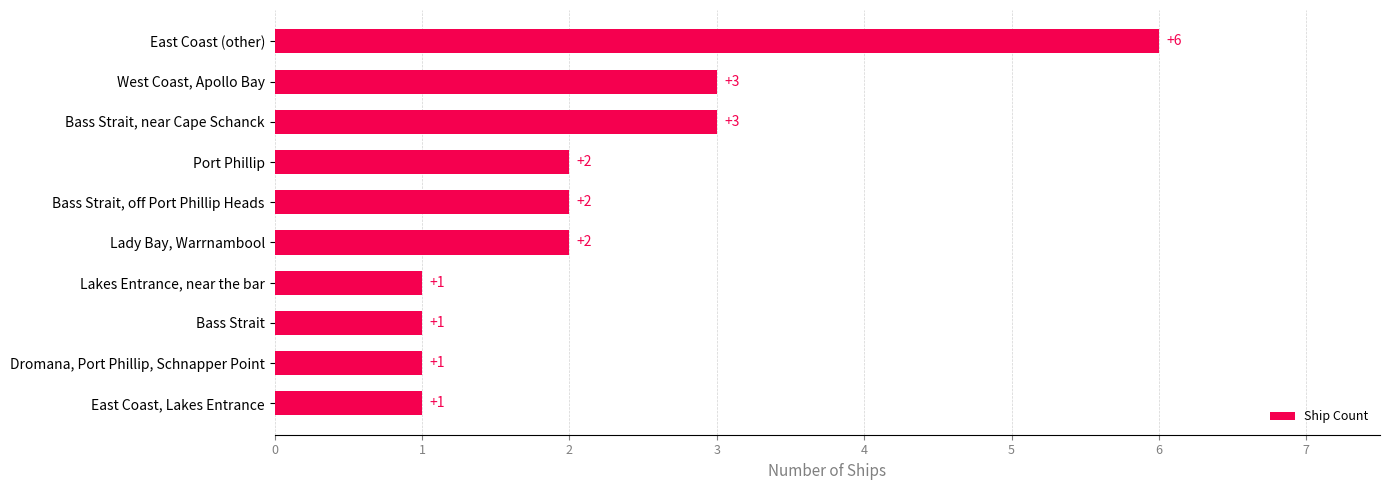

Which has a higher value, East Coast (other) or Port Phillip?

East Coast (other)